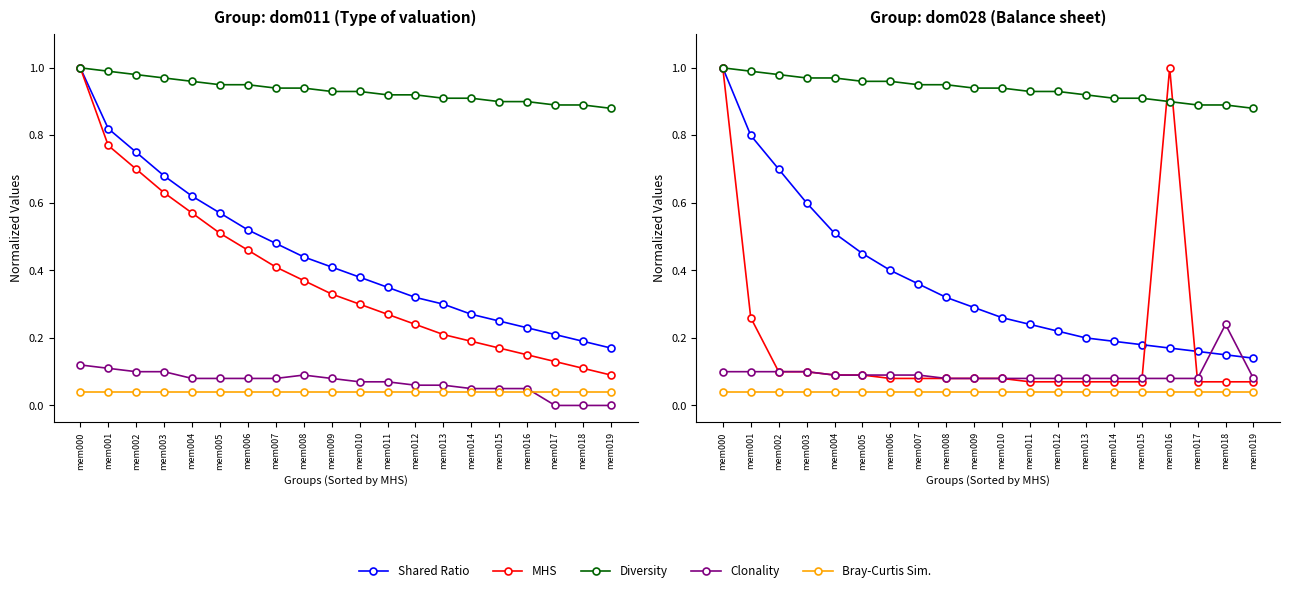

At which label does Shared Ratio reach its peak?

mem000